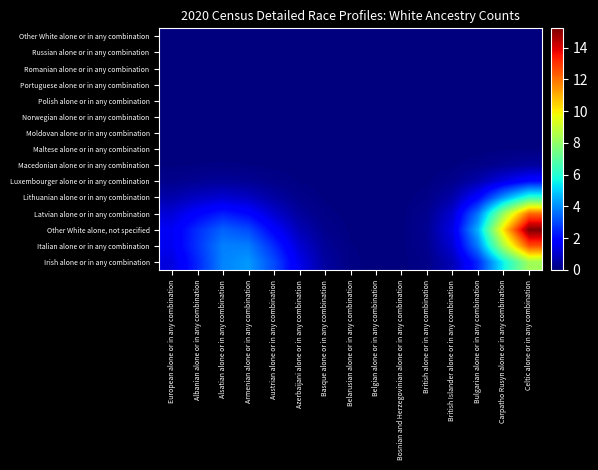

Reading left to right, list all the values displayed in this chart.

Irish alone or in any combination: European alone or in any combination=1.3	Albanian alone or in any combination=2.5	Alsatian alone or in any combination=3.9	Armenian alone or in any combination=4.2	Austrian alone or in any combination=3.0	Azerbaijani alone or in any combination=1.5	Basque alone or in any combination=0.5	Belarusian alone or in any combination=0.1	Belgian alone or in any combination=0.0	Bosnian and Herzegovinian alone or in any combination=0.0	British alone or in any combination=0.1	British Islander alone or in any combination=0.8	Bulgarian alone or in any combination=2.5	Carpatho Rusyn alone or in any combination=5.6	Celtic alone or in any combination=8.3
Italian alone or in any combination: European alone or in any combination=1.5	Albanian alone or in any combination=2.7	Alsatian alone or in any combination=3.8	Armenian alone or in any combination=3.8	Austrian alone or in any combination=2.5	Azerbaijani alone or in any combination=1.1	Basque alone or in any combination=0.3	Belarusian alone or in any combination=0.1	Belgian alone or in any combination=0.0	Bosnian and Herzegovinian alone or in any combination=0.0	British alone or in any combination=0.2	British Islander alone or in any combination=1.1	Bulgarian alone or in any combination=3.8	Carpatho Rusyn alone or in any combination=8.5	Celtic alone or in any combination=12.6
Other White alone, not specified: European alone or in any combination=1.6	Albanian alone or in any combination=2.6	Alsatian alone or in any combination=3.4	Armenian alone or in any combination=3.0	Austrian alone or in any combination=1.8	Azerbaijani alone or in any combination=0.7	Basque alone or in any combination=0.2	Belarusian alone or in any combination=0.0	Belgian alone or in any combination=0.0	Bosnian and Herzegovinian alone or in any combination=0.0	British alone or in any combination=0.3	British Islander alone or in any combination=1.4	Bulgarian alone or in any combination=4.6	Carpatho Rusyn alone or in any combination=10.2	Celtic alone or in any combination=15.2
Latvian alone or in any combination: European alone or in any combination=1.2	Albanian alone or in any combination=1.9	Alsatian alone or in any combination=2.3	Armenian alone or in any combination=2.0	Austrian alone or in any combination=1.1	Azerbaijani alone or in any combination=0.4	Basque alone or in any combination=0.1	Belarusian alone or in any combination=0.0	Belgian alone or in any combination=0.0	Bosnian and Herzegovinian alone or in any combination=0.0	British alone or in any combination=0.2	British Islander alone or in any combination=1.1	Bulgarian alone or in any combination=3.7	Carpatho Rusyn alone or in any combination=8.2	Celtic alone or in any combination=12.1
Lithuanian alone or in any combination: European alone or in any combination=0.6	Albanian alone or in any combination=0.9	Alsatian alone or in any combination=1.1	Armenian alone or in any combination=0.9	Austrian alone or in any combination=0.5	Azerbaijani alone or in any combination=0.2	Basque alone or in any combination=0.0	Belarusian alone or in any combination=0.0	Belgian alone or in any combination=0.0	Bosnian and Herzegovinian alone or in any combination=0.0	British alone or in any combination=0.1	British Islander alone or in any combination=0.6	Bulgarian alone or in any combination=1.9	Carpatho Rusyn alone or in any combination=4.2	Celtic alone or in any combination=6.2
Luxembourger alone or in any combination: European alone or in any combination=0.2	Albanian alone or in any combination=0.3	Alsatian alone or in any combination=0.4	Armenian alone or in any combination=0.3	Austrian alone or in any combination=0.2	Azerbaijani alone or in any combination=0.1	Basque alone or in any combination=0.0	Belarusian alone or in any combination=0.0	Belgian alone or in any combination=0.0	Bosnian and Herzegovinian alone or in any combination=0.0	British alone or in any combination=0.0	British Islander alone or in any combination=0.2	Bulgarian alone or in any combination=0.6	Carpatho Rusyn alone or in any combination=1.4	Celtic alone or in any combination=2.1
Macedonian alone or in any combination: European alone or in any combination=0.0	Albanian alone or in any combination=0.1	Alsatian alone or in any combination=0.1	Armenian alone or in any combination=0.1	Austrian alone or in any combination=0.0	Azerbaijani alone or in any combination=0.0	Basque alone or in any combination=0.0	Belarusian alone or in any combination=0.0	Belgian alone or in any combination=0.0	Bosnian and Herzegovinian alone or in any combination=0.0	British alone or in any combination=0.0	British Islander alone or in any combination=0.0	Bulgarian alone or in any combination=0.1	Carpatho Rusyn alone or in any combination=0.3	Celtic alone or in any combination=0.4
Maltese alone or in any combination: European alone or in any combination=0.0	Albanian alone or in any combination=0.0	Alsatian alone or in any combination=0.0	Armenian alone or in any combination=0.0	Austrian alone or in any combination=0.0	Azerbaijani alone or in any combination=0.0	Basque alone or in any combination=0.0	Belarusian alone or in any combination=0.0	Belgian alone or in any combination=0.0	Bosnian and Herzegovinian alone or in any combination=0.0	British alone or in any combination=0.0	British Islander alone or in any combination=0.0	Bulgarian alone or in any combination=0.0	Carpatho Rusyn alone or in any combination=0.0	Celtic alone or in any combination=0.1
Moldovan alone or in any combination: European alone or in any combination=0.0	Albanian alone or in any combination=0.0	Alsatian alone or in any combination=0.0	Armenian alone or in any combination=0.0	Austrian alone or in any combination=0.0	Azerbaijani alone or in any combination=0.0	Basque alone or in any combination=0.0	Belarusian alone or in any combination=0.0	Belgian alone or in any combination=0.0	Bosnian and Herzegovinian alone or in any combination=0.0	British alone or in any combination=0.0	British Islander alone or in any combination=0.0	Bulgarian alone or in any combination=0.0	Carpatho Rusyn alone or in any combination=0.0	Celtic alone or in any combination=0.0
Norwegian alone or in any combination: European alone or in any combination=0.0	Albanian alone or in any combination=0.0	Alsatian alone or in any combination=0.0	Armenian alone or in any combination=0.0	Austrian alone or in any combination=0.0	Azerbaijani alone or in any combination=0.0	Basque alone or in any combination=0.0	Belarusian alone or in any combination=0.0	Belgian alone or in any combination=0.0	Bosnian and Herzegovinian alone or in any combination=0.0	British alone or in any combination=0.0	British Islander alone or in any combination=0.0	Bulgarian alone or in any combination=0.0	Carpatho Rusyn alone or in any combination=0.0	Celtic alone or in any combination=0.0
Polish alone or in any combination: European alone or in any combination=0.0	Albanian alone or in any combination=0.0	Alsatian alone or in any combination=0.0	Armenian alone or in any combination=0.0	Austrian alone or in any combination=0.0	Azerbaijani alone or in any combination=0.0	Basque alone or in any combination=0.0	Belarusian alone or in any combination=0.0	Belgian alone or in any combination=0.0	Bosnian and Herzegovinian alone or in any combination=0.0	British alone or in any combination=0.0	British Islander alone or in any combination=0.0	Bulgarian alone or in any combination=0.0	Carpatho Rusyn alone or in any combination=0.0	Celtic alone or in any combination=0.0
Portuguese alone or in any combination: European alone or in any combination=0.0	Albanian alone or in any combination=0.0	Alsatian alone or in any combination=0.0	Armenian alone or in any combination=0.0	Austrian alone or in any combination=0.0	Azerbaijani alone or in any combination=0.0	Basque alone or in any combination=0.0	Belarusian alone or in any combination=0.0	Belgian alone or in any combination=0.0	Bosnian and Herzegovinian alone or in any combination=0.0	British alone or in any combination=0.0	British Islander alone or in any combination=0.0	Bulgarian alone or in any combination=0.0	Carpatho Rusyn alone or in any combination=0.0	Celtic alone or in any combination=0.0
Romanian alone or in any combination: European alone or in any combination=0.0	Albanian alone or in any combination=0.0	Alsatian alone or in any combination=0.0	Armenian alone or in any combination=0.0	Austrian alone or in any combination=0.0	Azerbaijani alone or in any combination=0.0	Basque alone or in any combination=0.0	Belarusian alone or in any combination=0.0	Belgian alone or in any combination=0.0	Bosnian and Herzegovinian alone or in any combination=0.0	British alone or in any combination=0.0	British Islander alone or in any combination=0.0	Bulgarian alone or in any combination=0.0	Carpatho Rusyn alone or in any combination=0.0	Celtic alone or in any combination=0.0
Russian alone or in any combination: European alone or in any combination=0.0	Albanian alone or in any combination=0.0	Alsatian alone or in any combination=0.0	Armenian alone or in any combination=0.0	Austrian alone or in any combination=0.0	Azerbaijani alone or in any combination=0.0	Basque alone or in any combination=0.0	Belarusian alone or in any combination=0.0	Belgian alone or in any combination=0.0	Bosnian and Herzegovinian alone or in any combination=0.0	British alone or in any combination=0.0	British Islander alone or in any combination=0.0	Bulgarian alone or in any combination=0.0	Carpatho Rusyn alone or in any combination=0.0	Celtic alone or in any combination=0.0
Other White alone or in any combination: European alone or in any combination=0.0	Albanian alone or in any combination=0.0	Alsatian alone or in any combination=0.0	Armenian alone or in any combination=0.0	Austrian alone or in any combination=0.0	Azerbaijani alone or in any combination=0.0	Basque alone or in any combination=0.0	Belarusian alone or in any combination=0.0	Belgian alone or in any combination=0.0	Bosnian and Herzegovinian alone or in any combination=0.0	British alone or in any combination=0.0	British Islander alone or in any combination=0.0	Bulgarian alone or in any combination=0.0	Carpatho Rusyn alone or in any combination=0.0	Celtic alone or in any combination=0.0